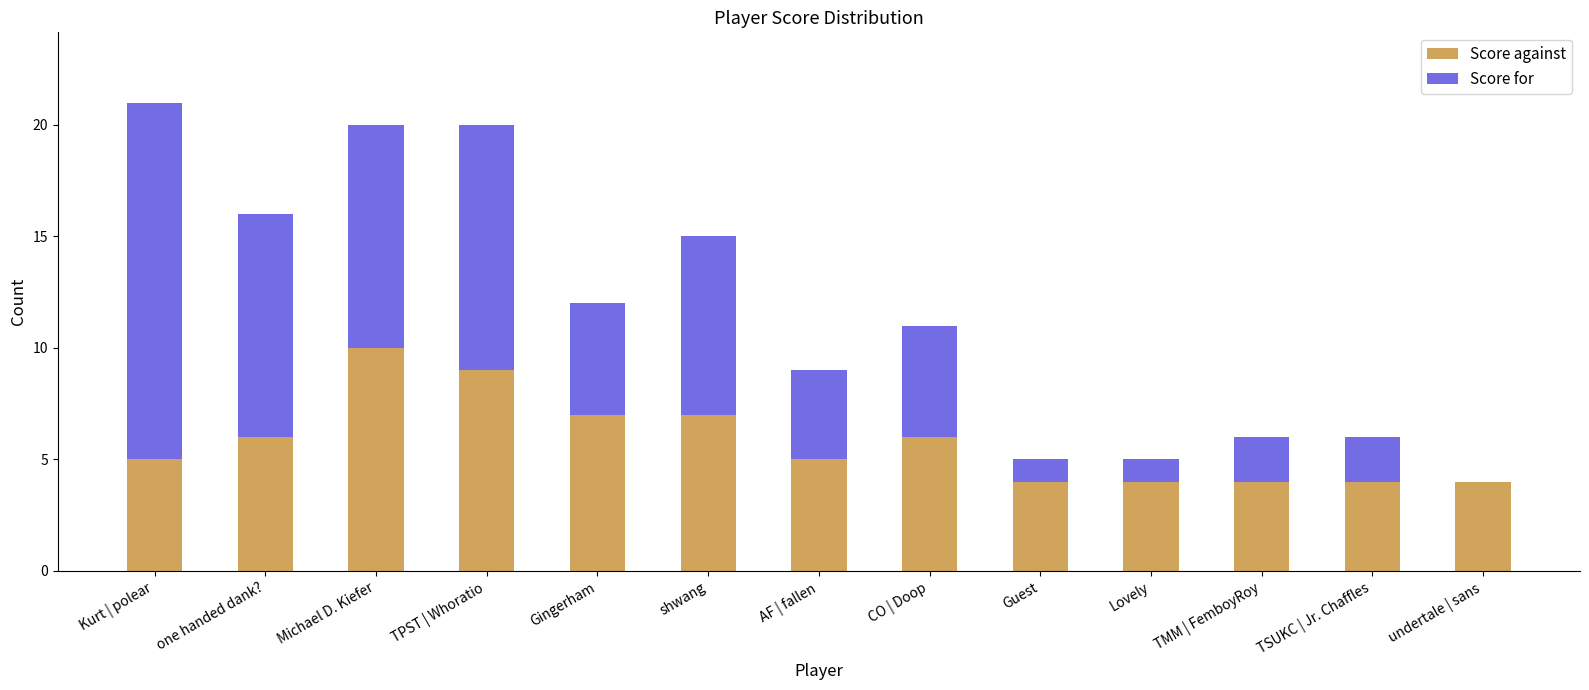

What is the total value across all series at TSUKC | Jr. Chaffles?

6